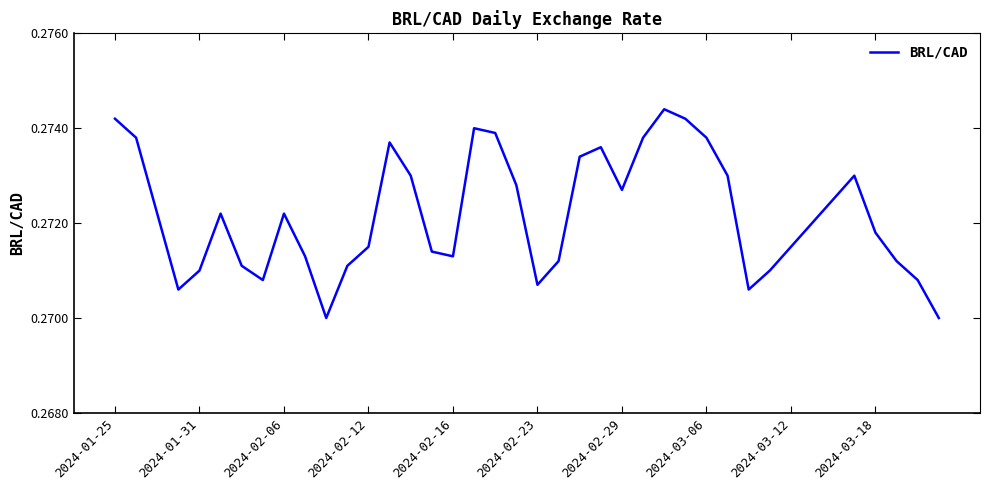

True or false: the data shows 0.1 at 2024-01-25.

False